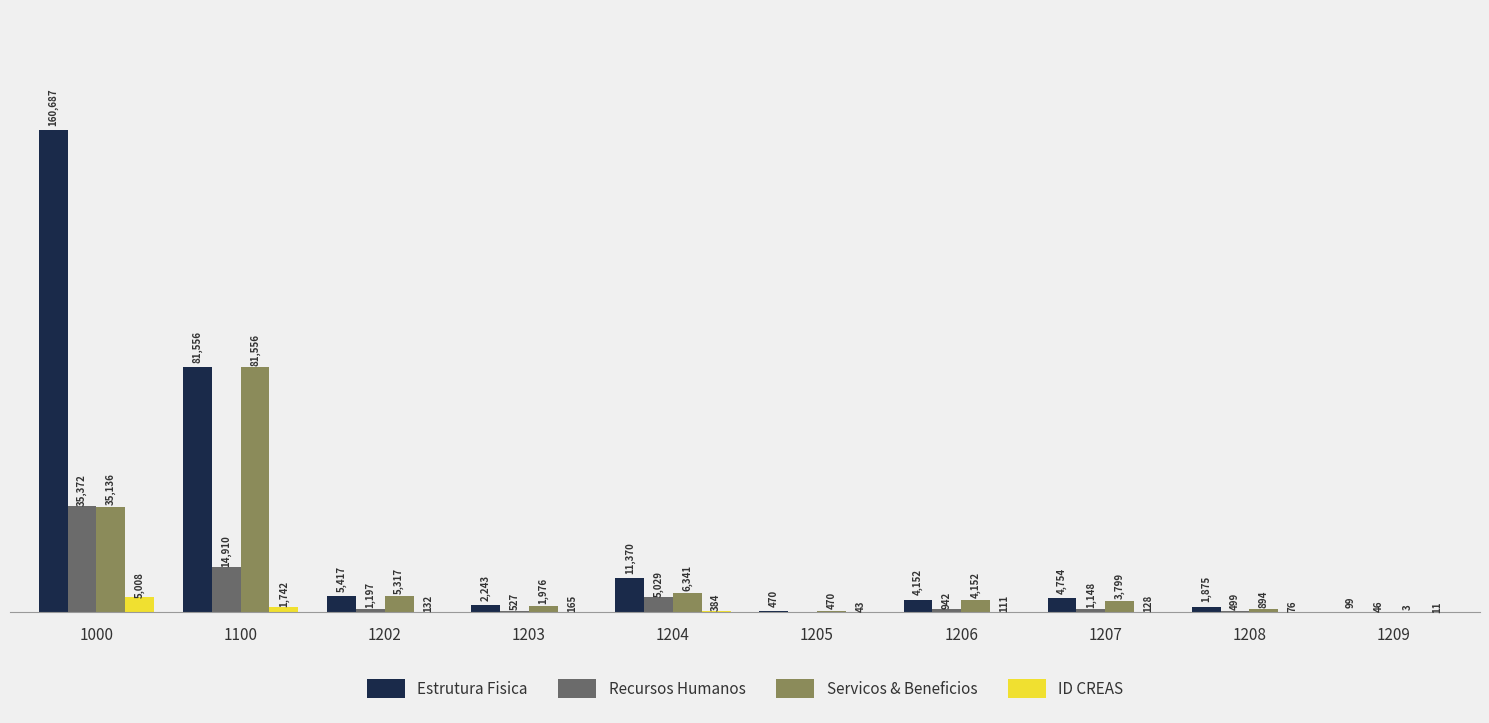

Which series has the largest total across all categories?

Estrutura Fisica